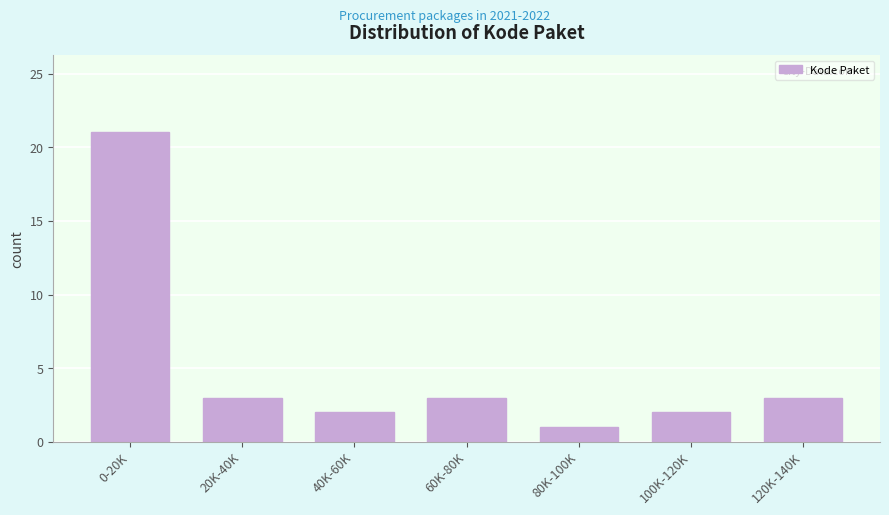

Reading left to right, list all the values displayed in this chart.

21	3	2	3	1	2	3